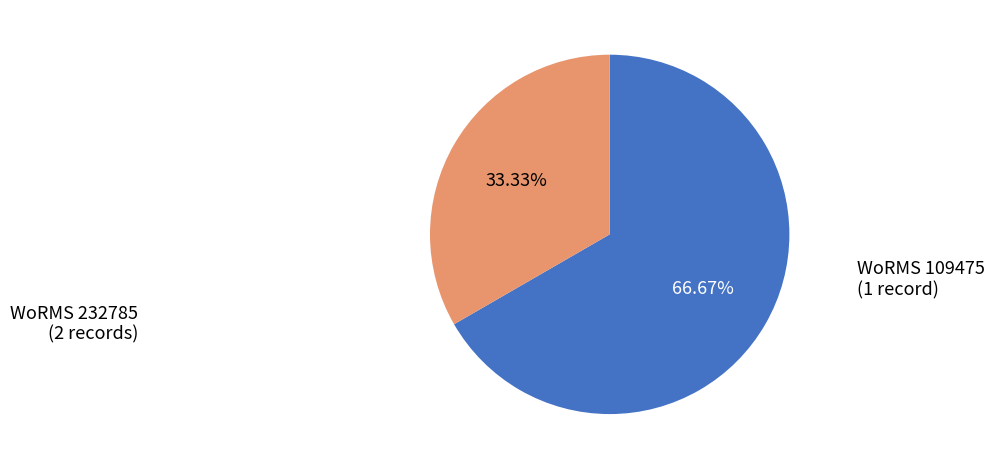

Is there any slice that represents more than half of the pie?

Yes